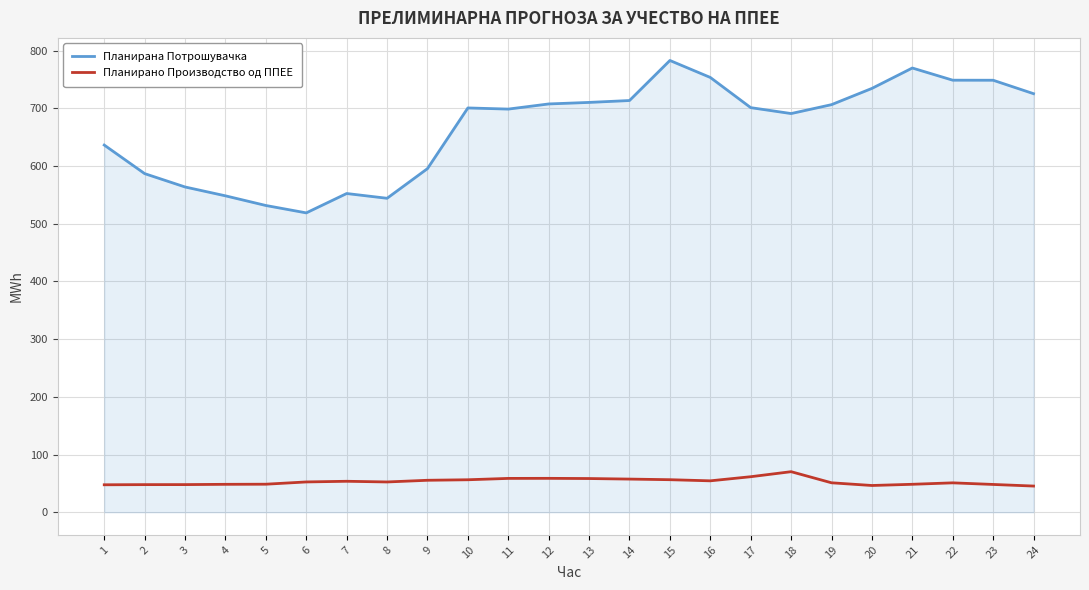

Rank the series by their average value, from lowest to highest.

Планирано Производство од ППЕЕ, Планирана Потрошувачка